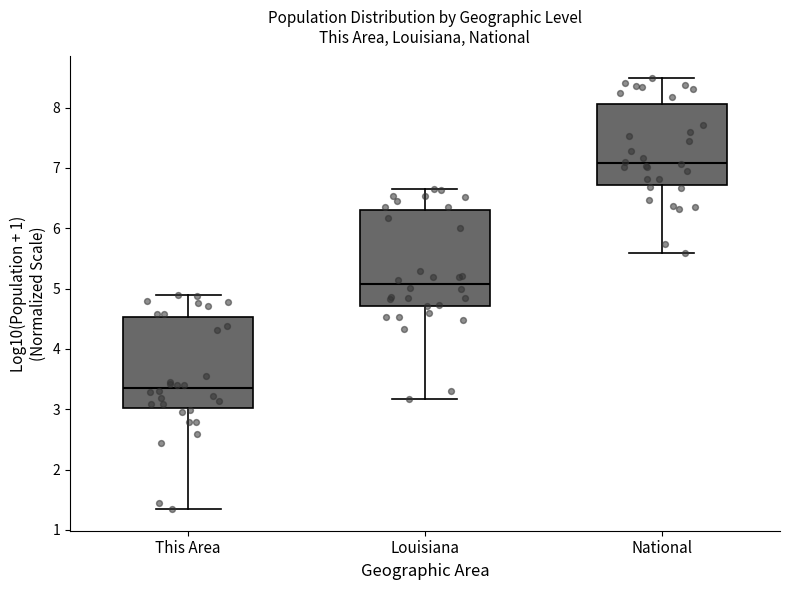

Reading left to right, transcribe this box plot: for each box, give where its median line is, the range the box spans, and where its two whiskers end, as read against the y-axis. The values are not printed on the chart, so give them approximately, as read against the axis.

This Area: median 3.3, box 3.0 to 4.5, whiskers 1.3 to 4.9
Louisiana: median 5.1, box 4.7 to 6.3, whiskers 3.2 to 6.7
National: median 7.1, box 6.7 to 8.1, whiskers 5.6 to 8.5